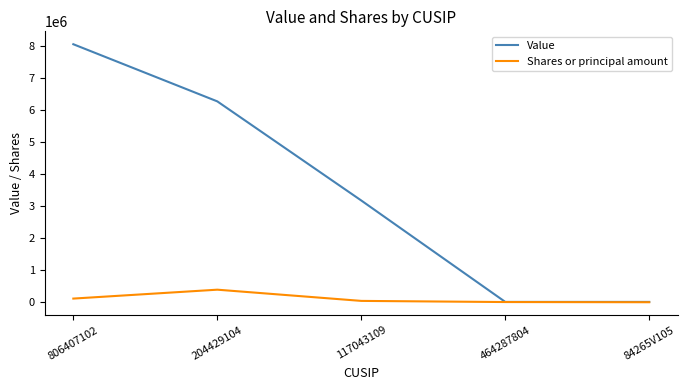

List the series in order of their overall mean, lowest first.

Shares or principal amount, Value